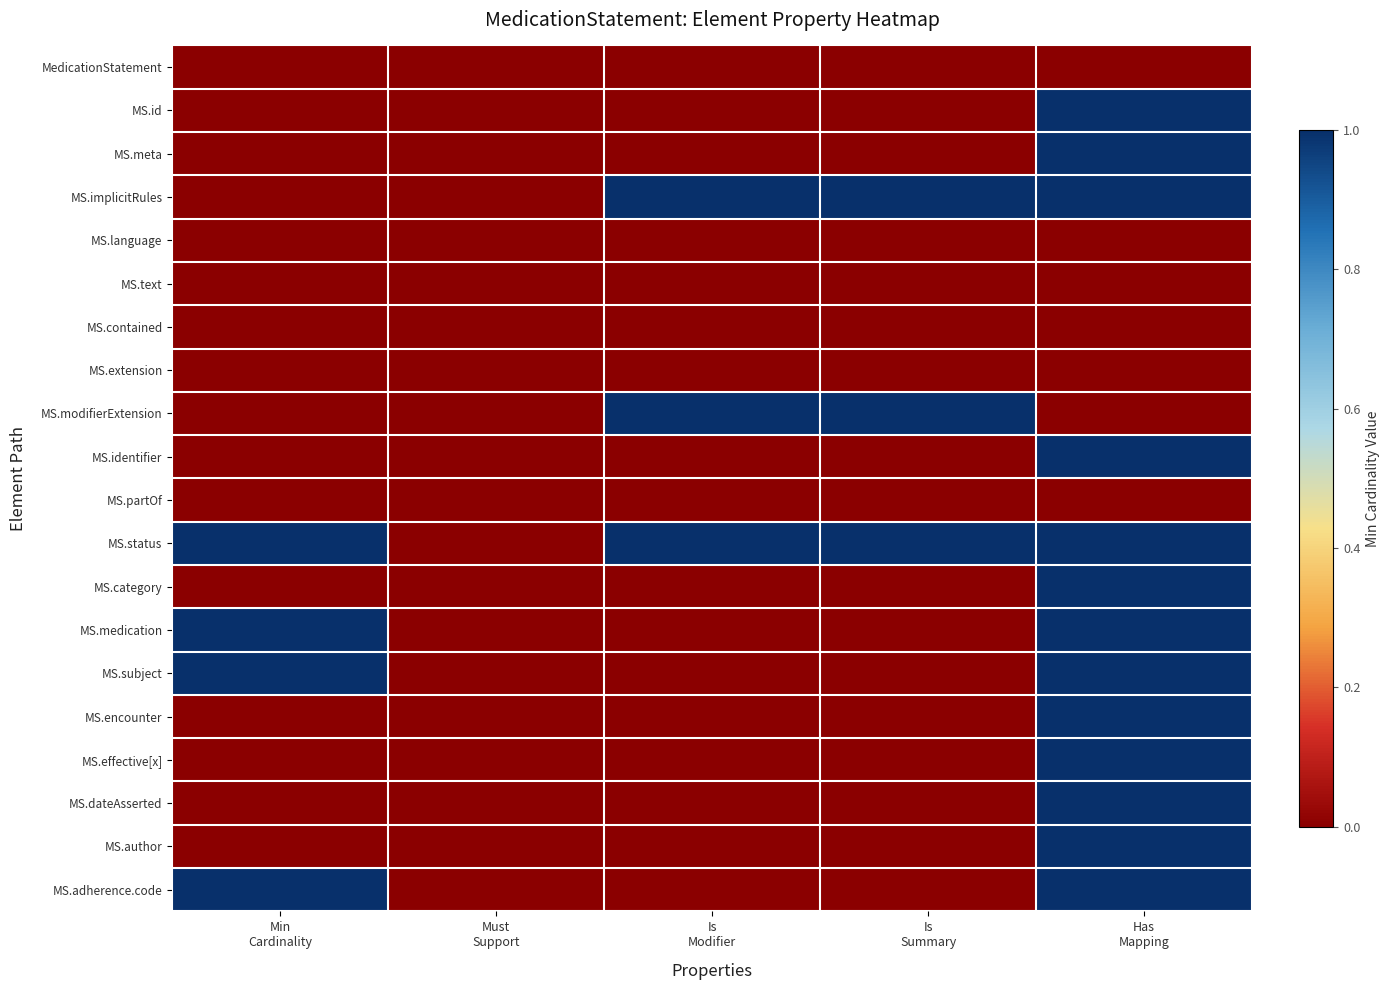

At which category is the sum across all series the highest?

Has
Mapping